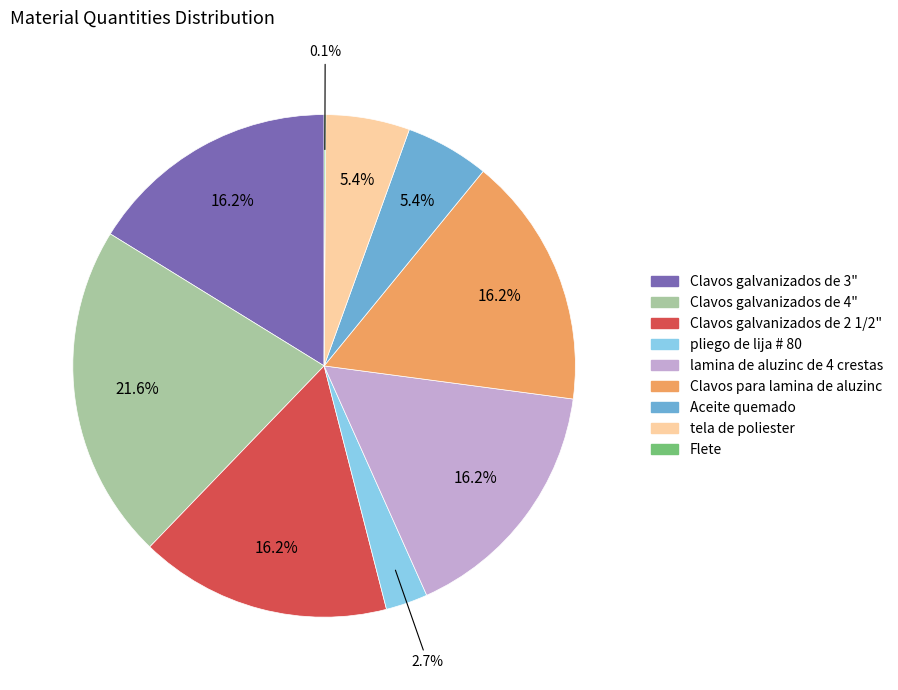

Combined, what portion of the pie is pliego de lija # 80 and Clavos galvanizados de 4"?

24.3%